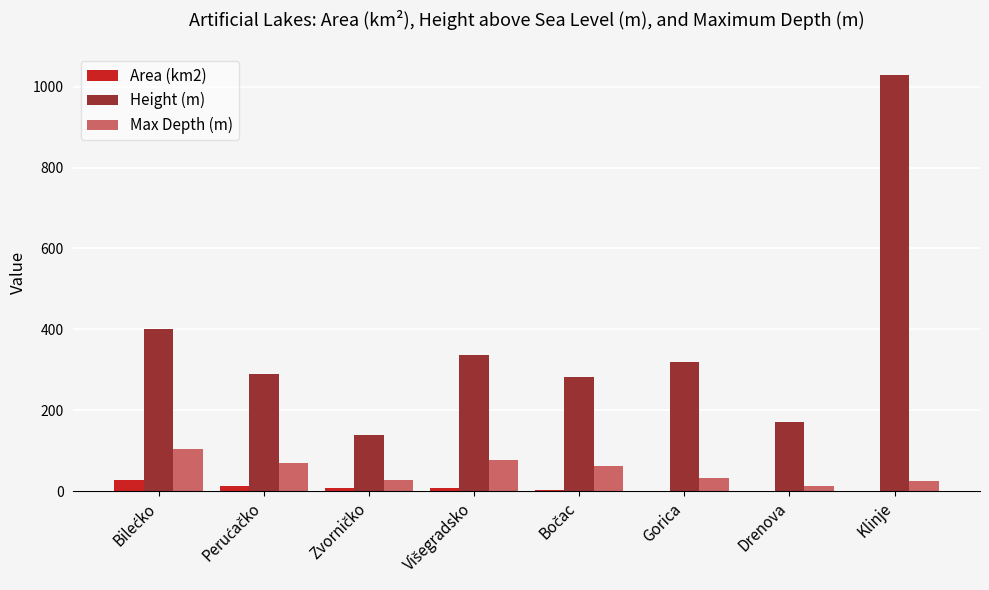

How many data points does each series have?

8